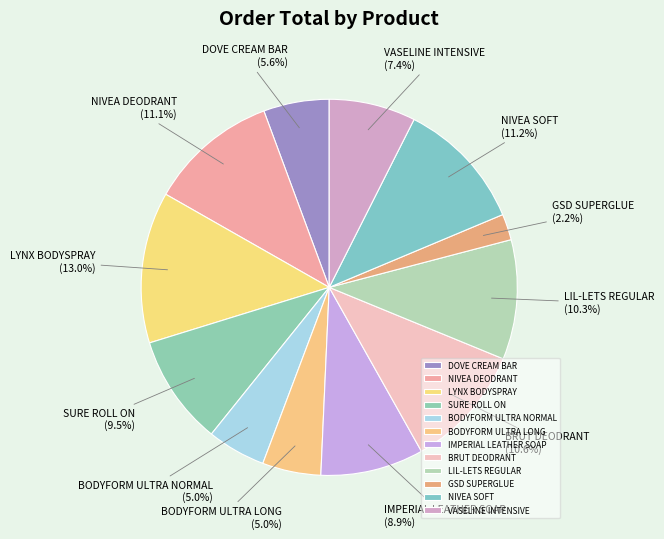

Is the sum of BRUT DEODRANT and LYNX BODYSPRAY greater than half?

No